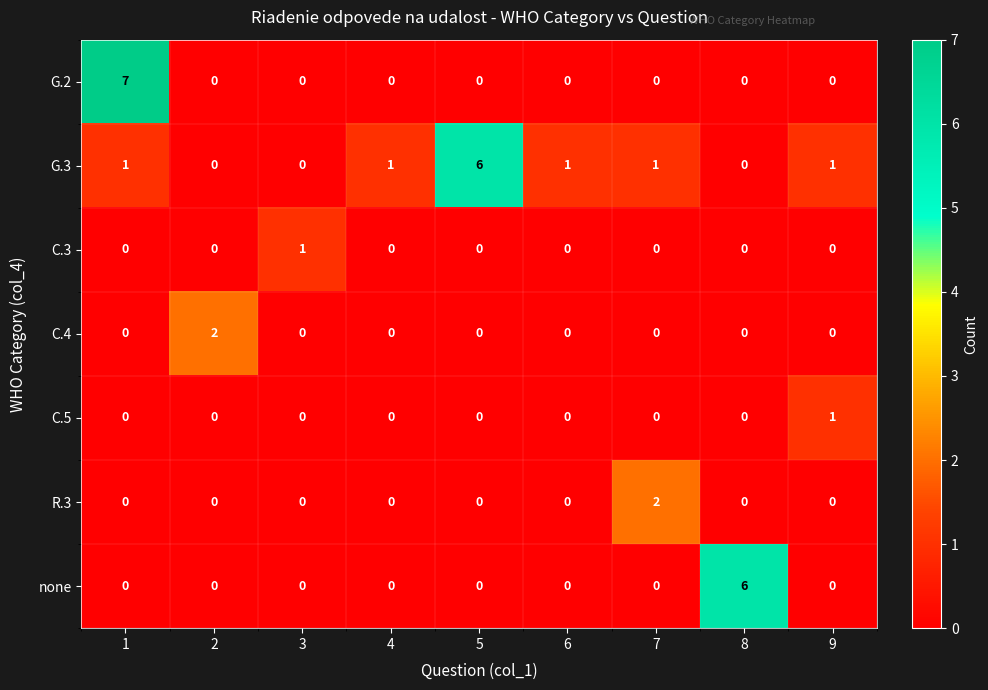

How many categories are shown in the chart?

9